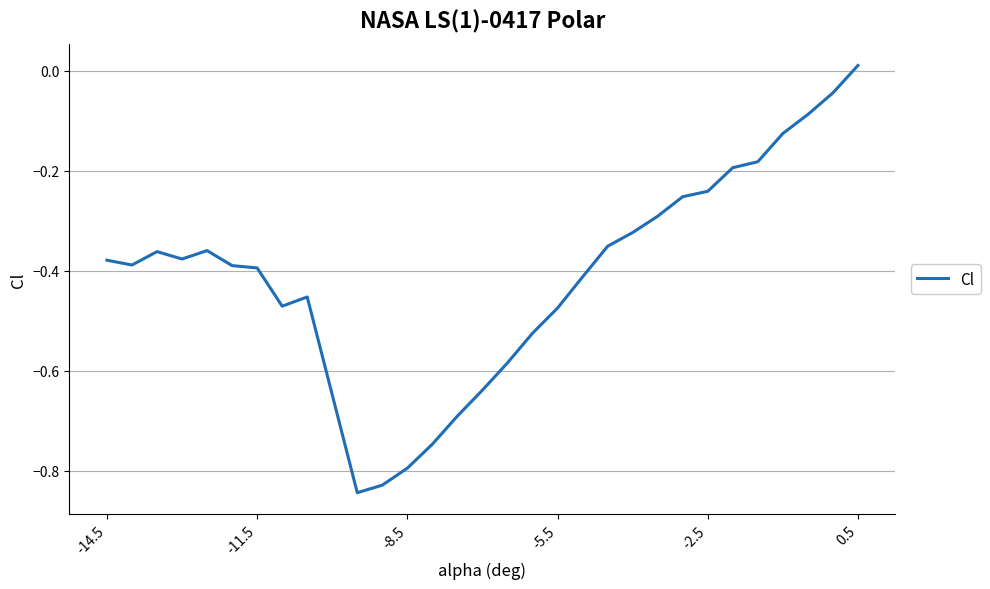

Does the chart display data point markers on the line(s)?

No